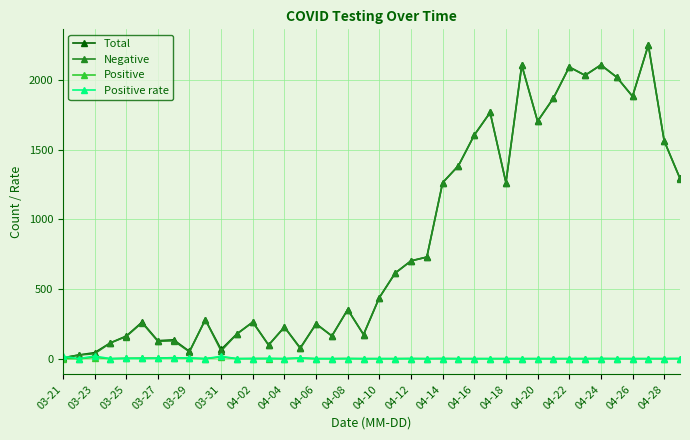

At how many categories does at least one series exceed 1046?

16